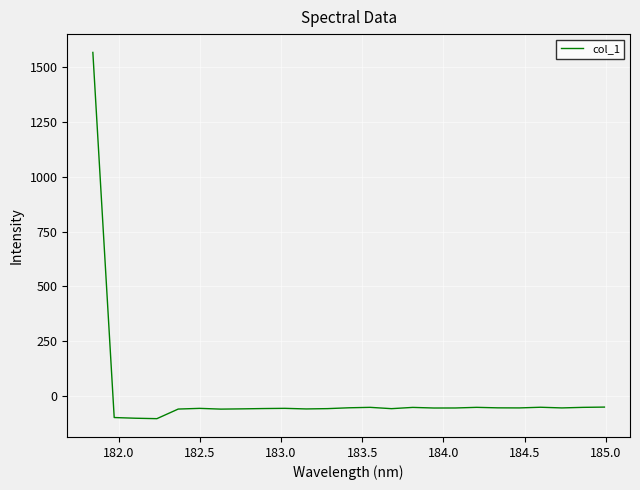

Does the chart display data point markers on the line(s)?

No